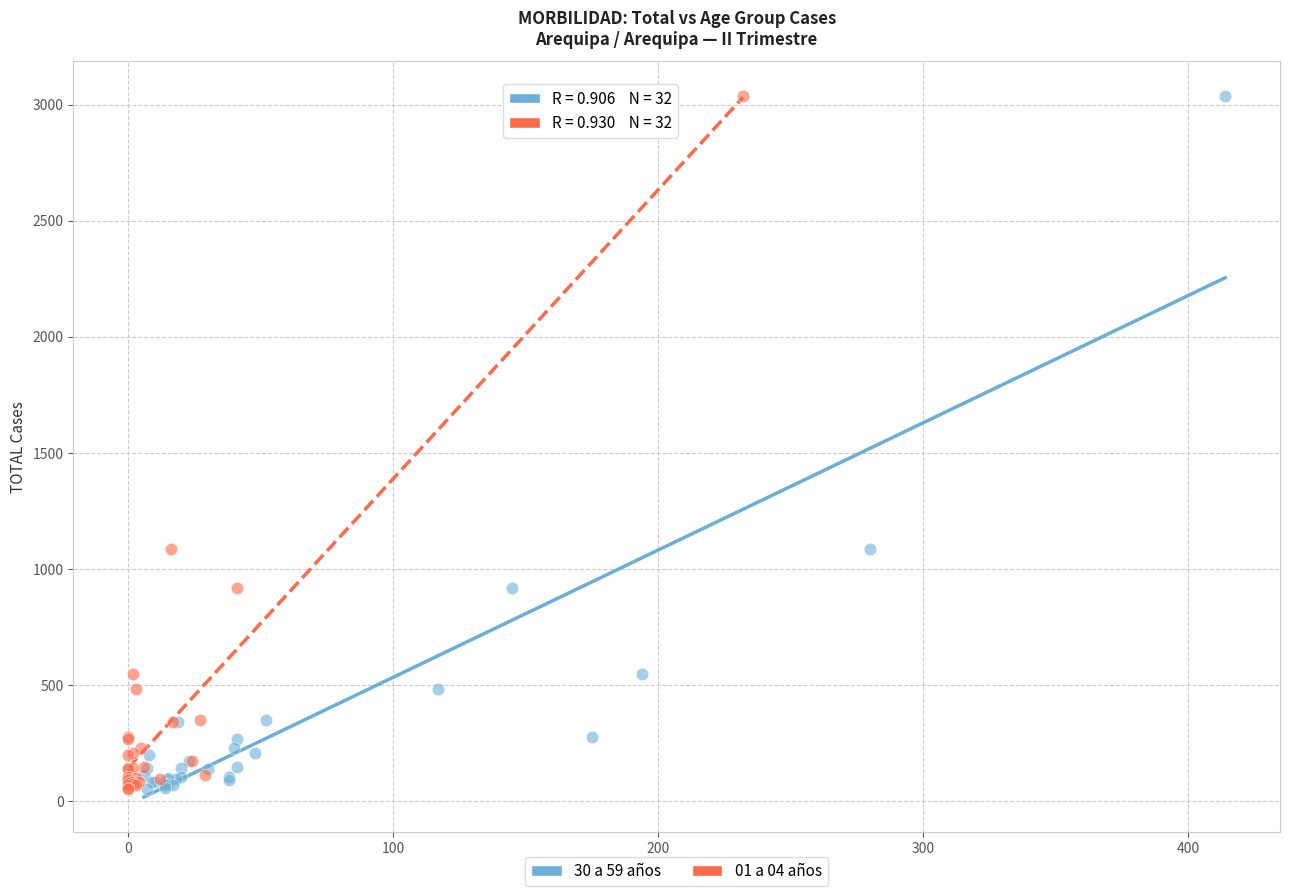

What are all the series names shown in the legend?

30 a 59 años, 01 a 04 años